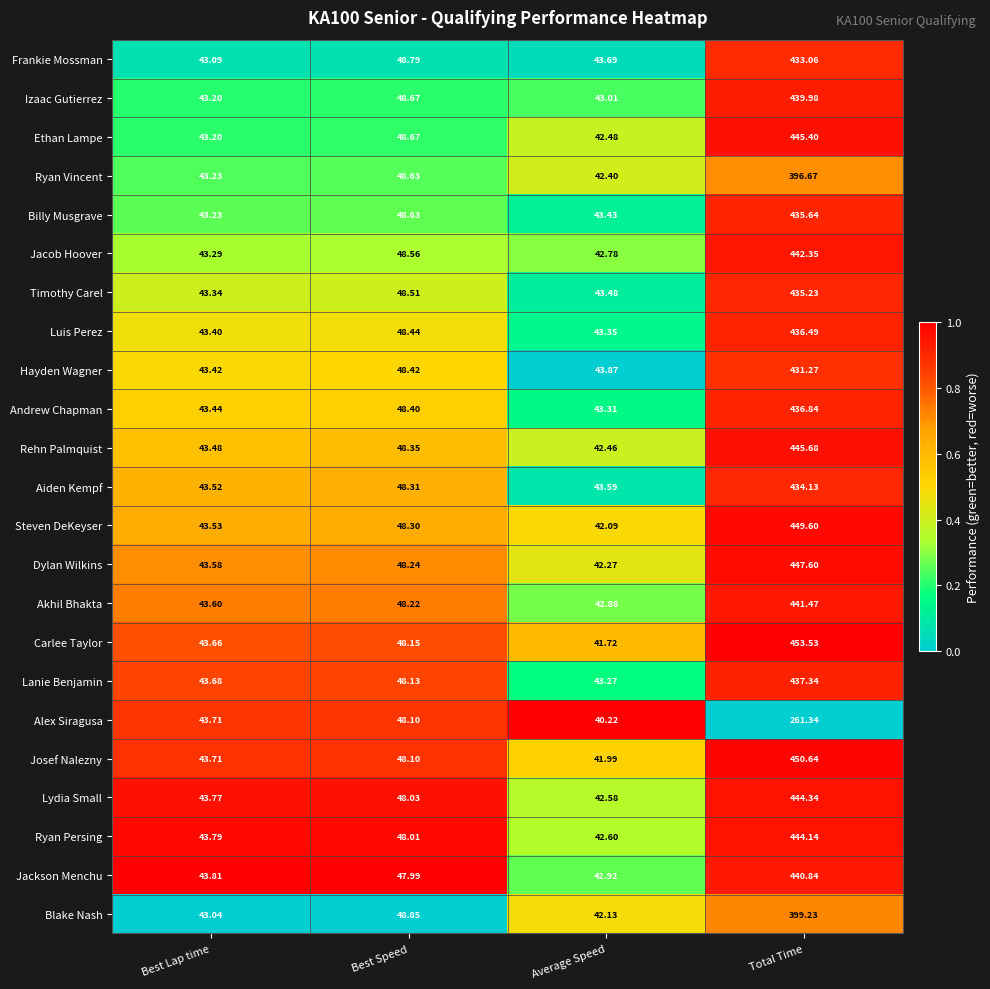

Rank the categories by Akhil Bhakta value from lowest to highest.

Average Speed, Best Lap time, Best Speed, Total Time